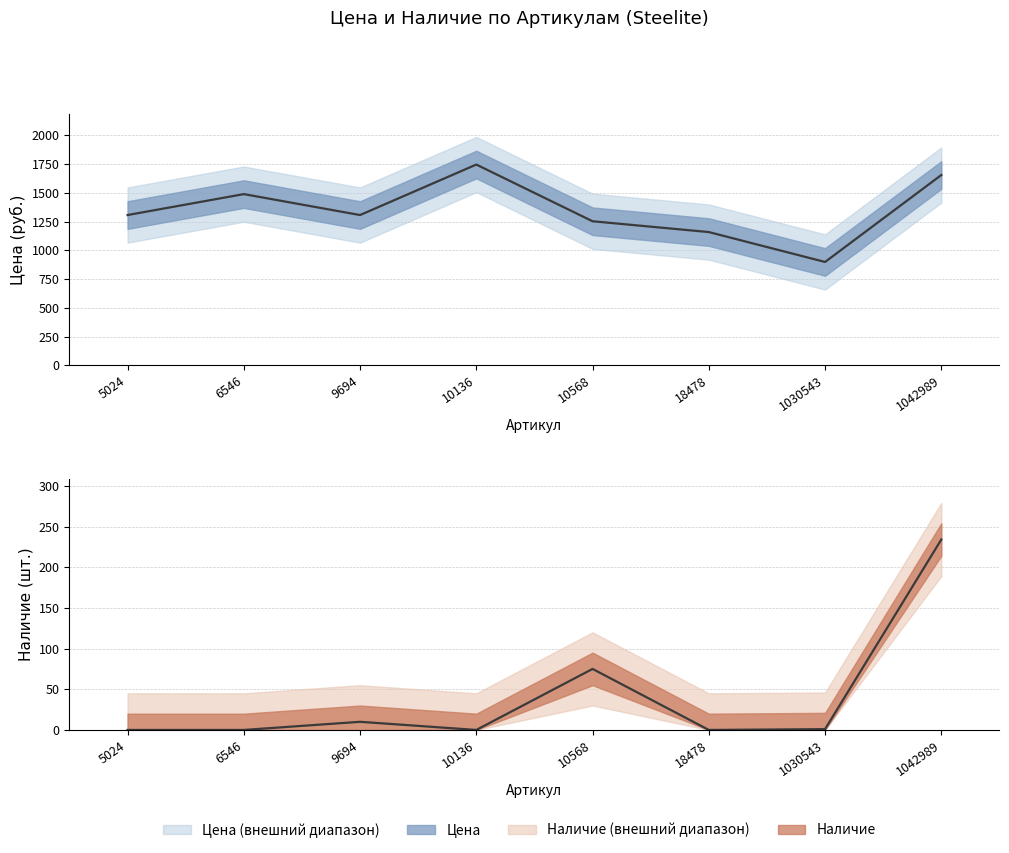

Between 5024 and 1042989, which is larger?

1042989